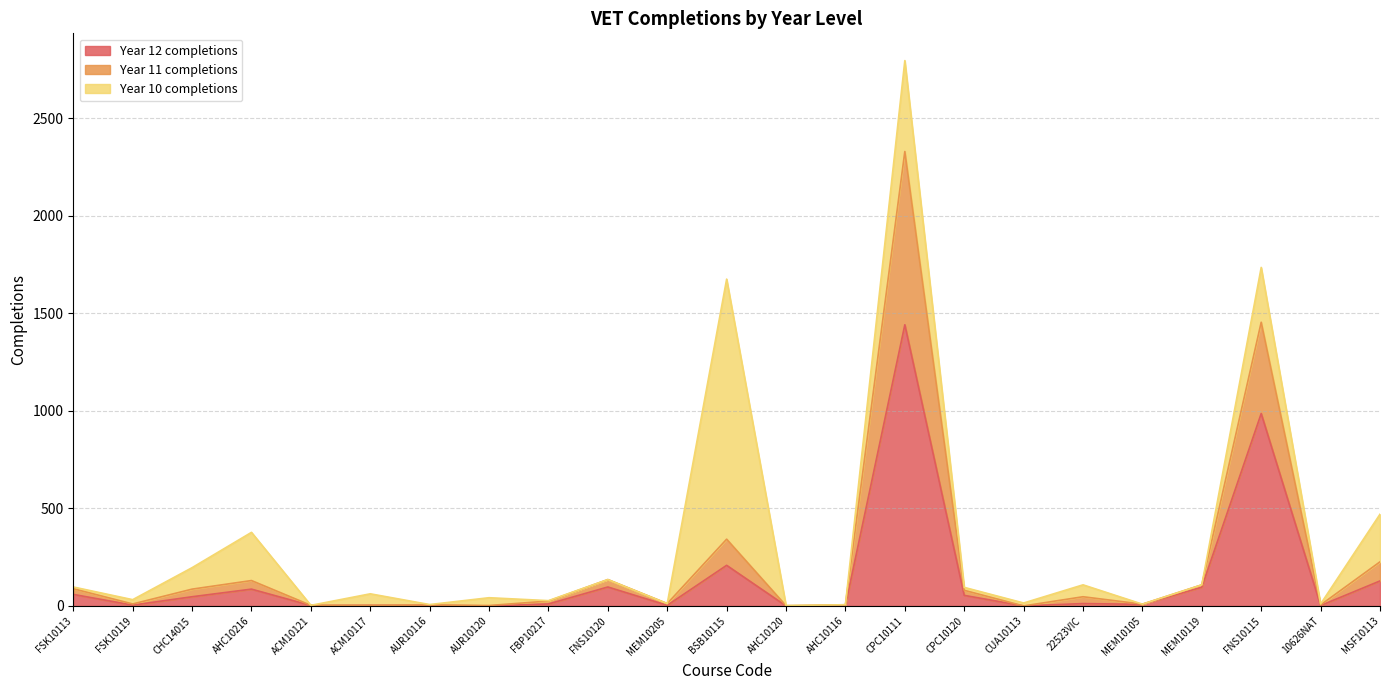

True or false: Year 12 completions and Year 11 completions cross at least once.

False